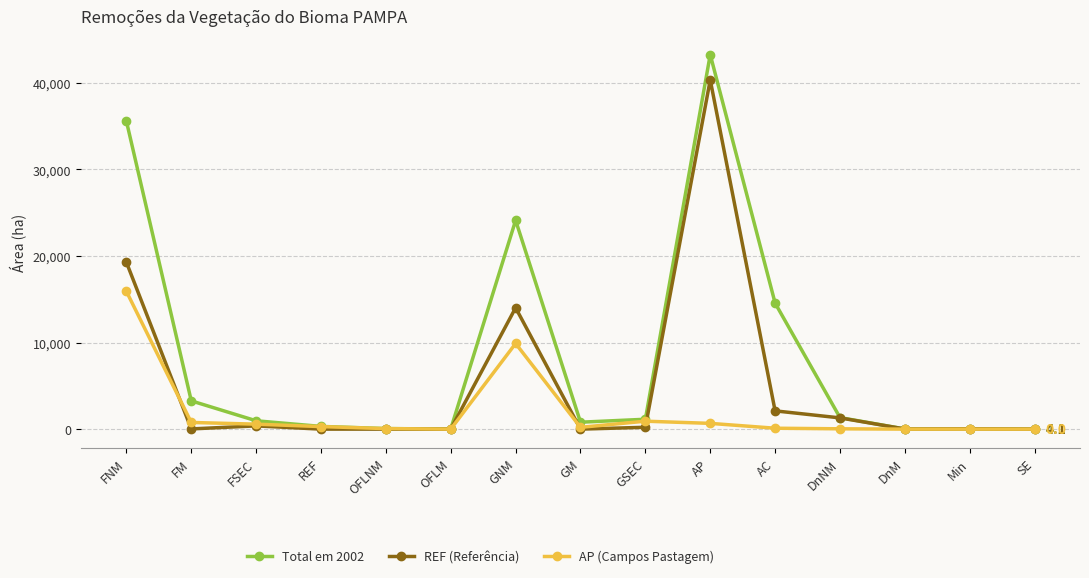

At which label does Total em 2002 first exceed 963?

FNM